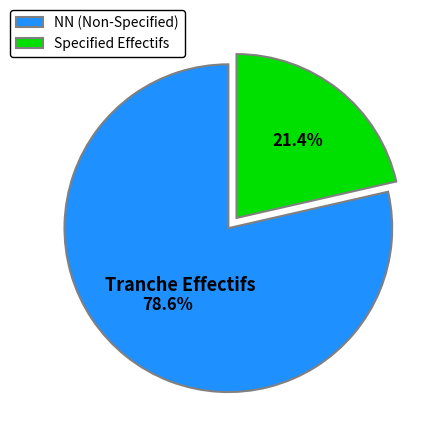

Does Specified Effectifs represent more than half of the total?

No